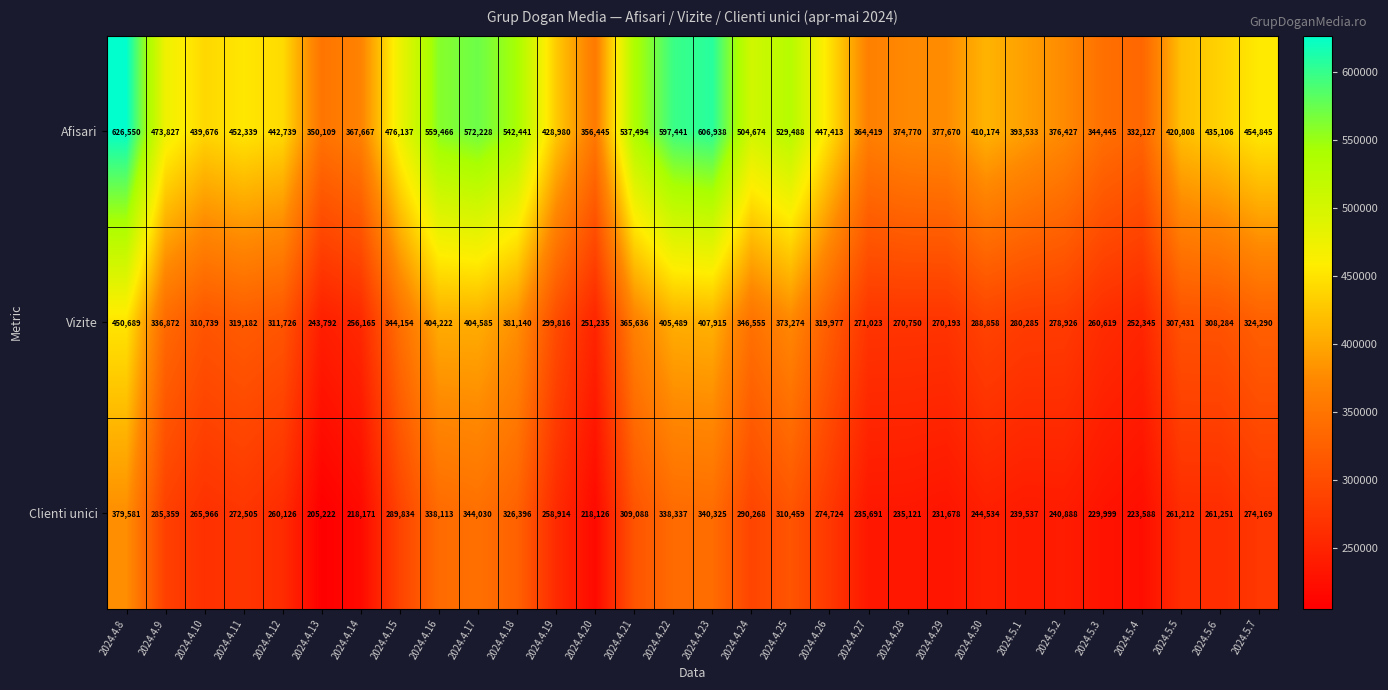

What is the difference between the maximum and minimum values in the Afisari series?

294423